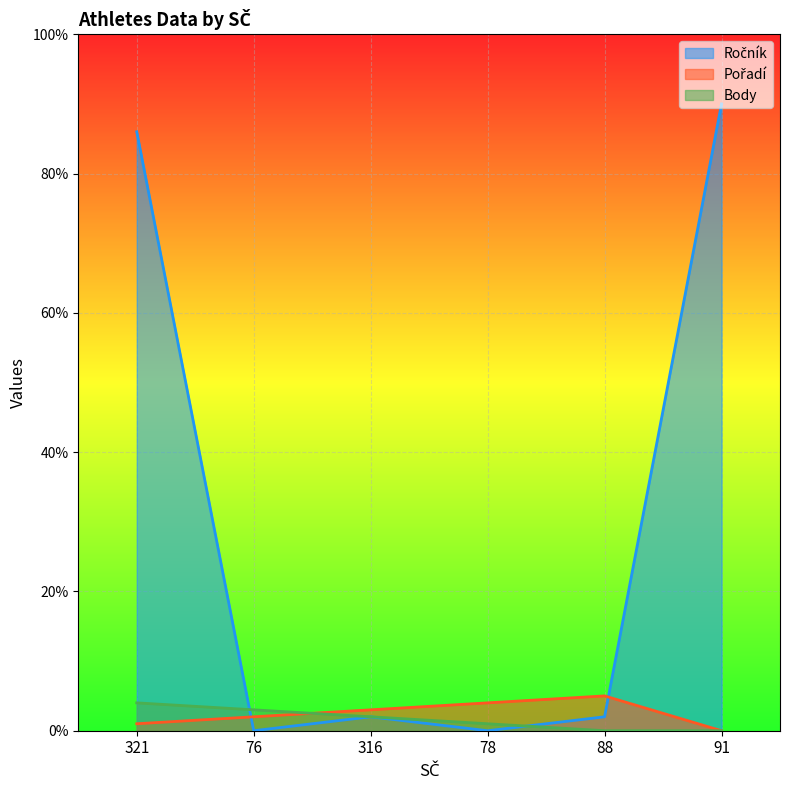

Reading left to right, what are all the values shown in this chart?

Ročník: 86	0	2	0	2	90
Pořadí: 1	2	3	4	5	0
Body: 4	3	2	1	0	0